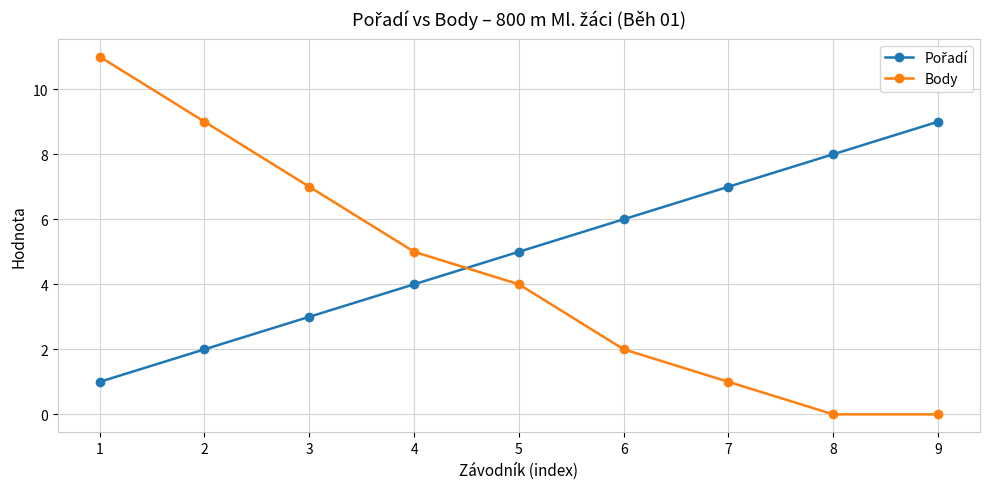

Which series has the largest range (max minus min)?

Body